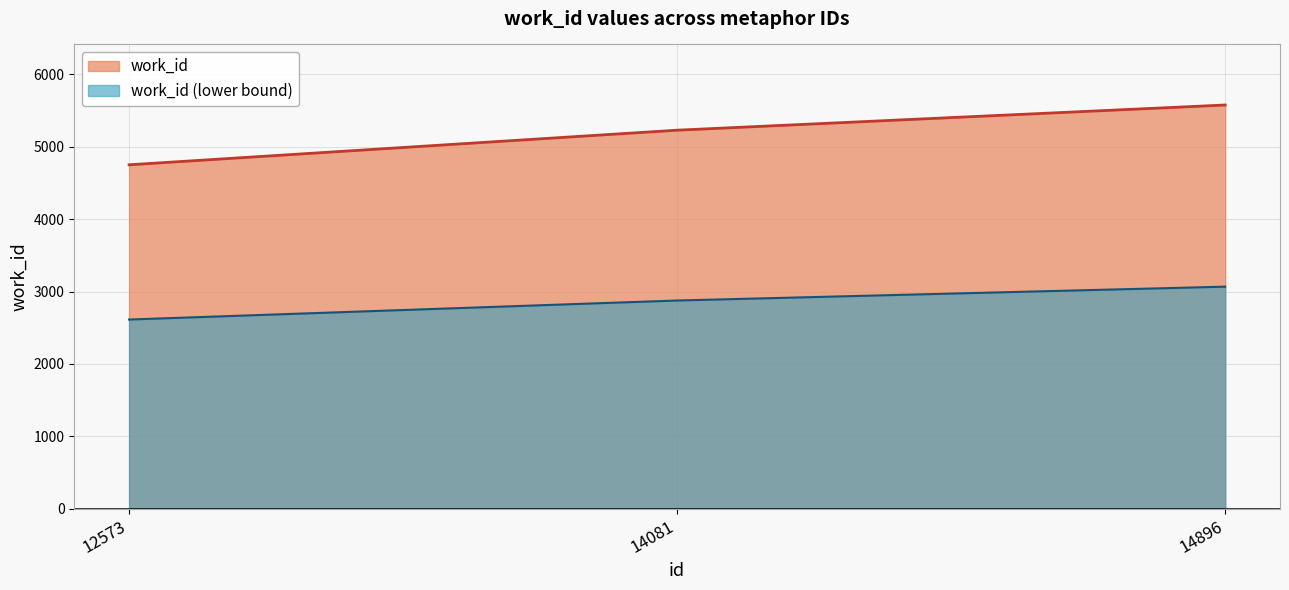

Reading left to right, what are all the values shown in this chart?

4751	5229	5577